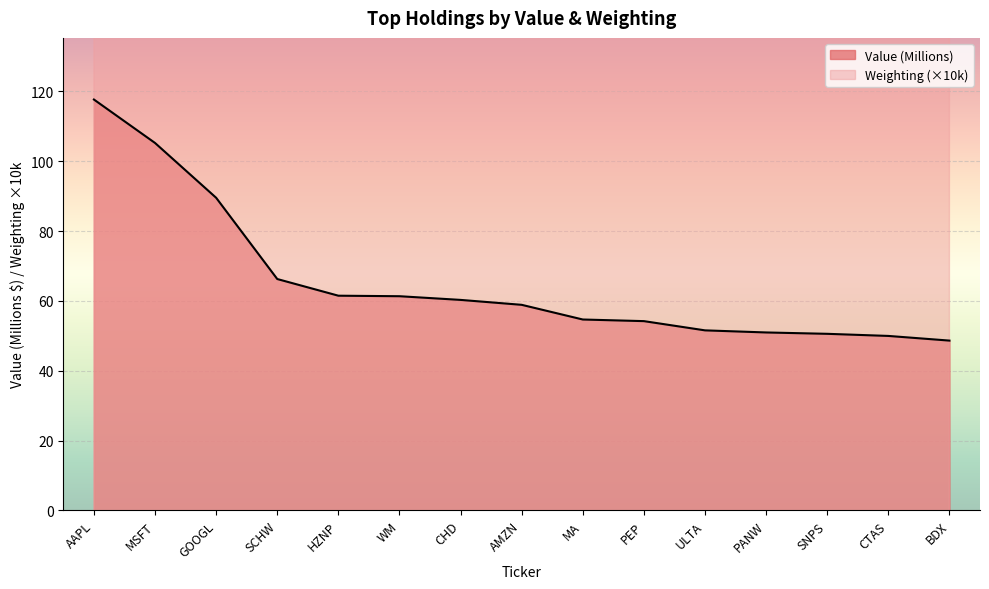

True or false: Weighting and Value (Millions) cross at least once.

False